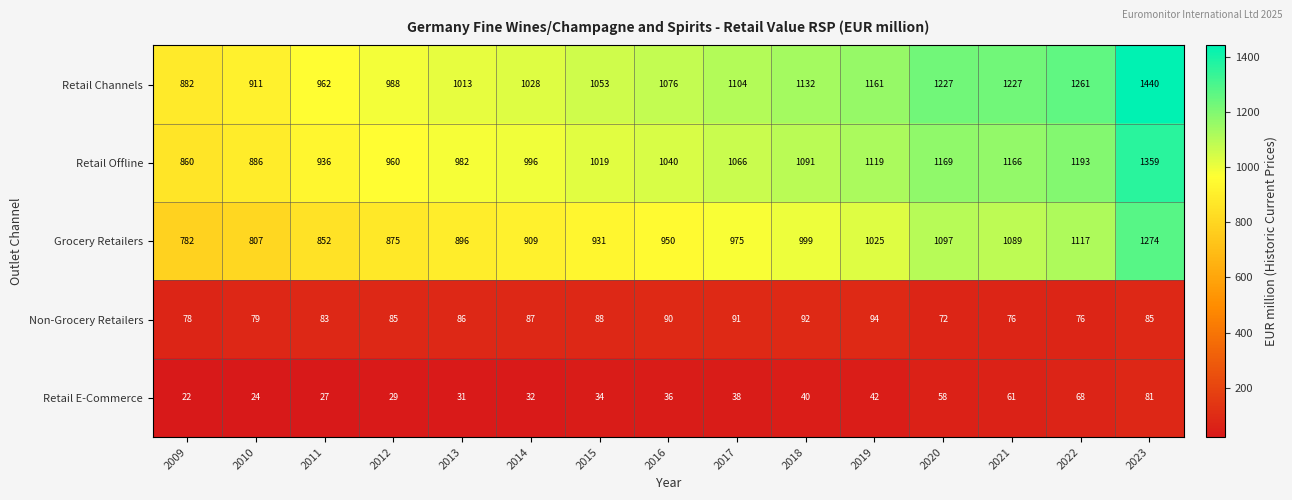

True or false: Non-Grocery Retailers has a value of 83 at 2011.

True